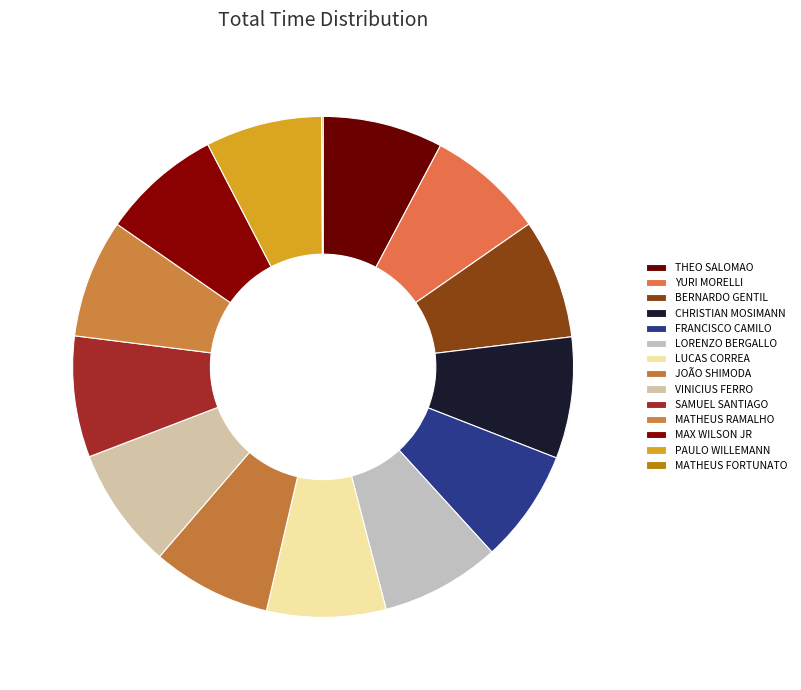

What is the largest slice in the pie chart?

CHRISTIAN MOSIMANN